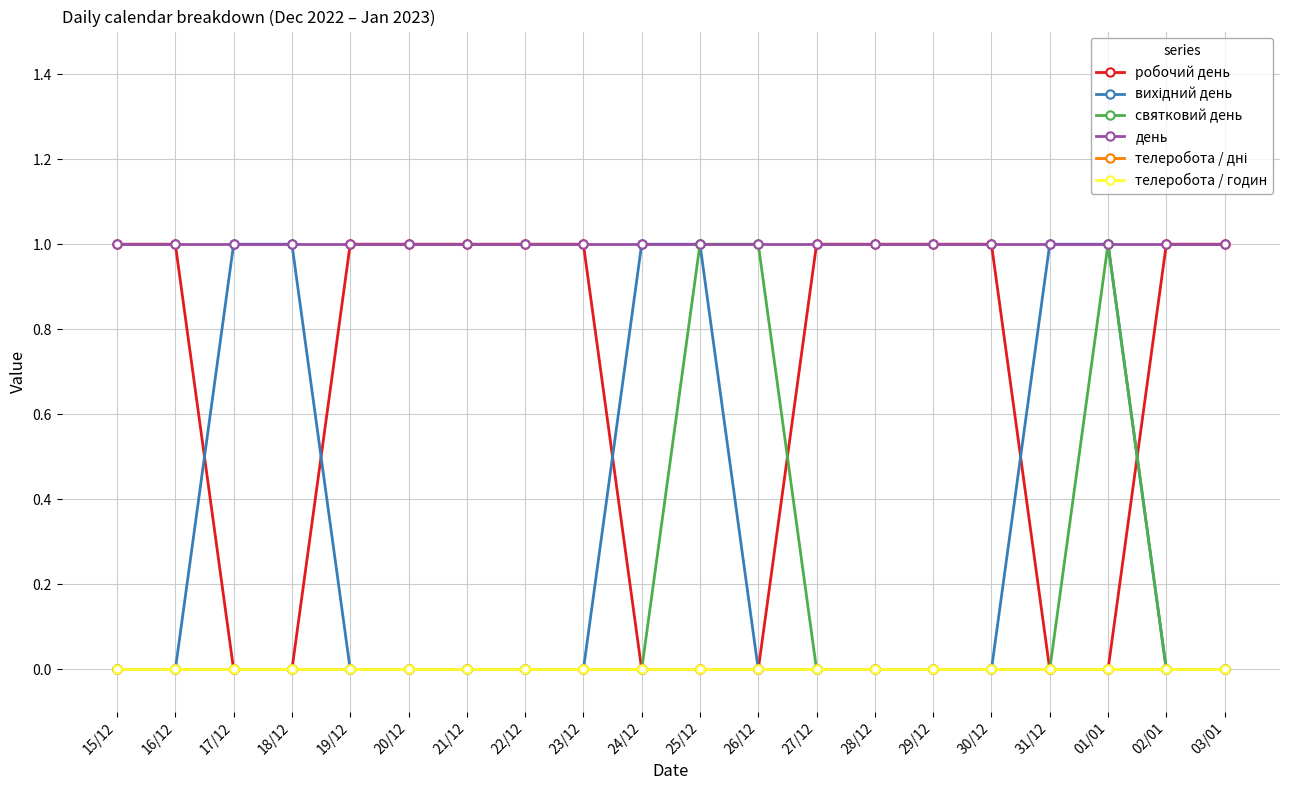

How many times do вихідний день and робочий день cross each other?

5